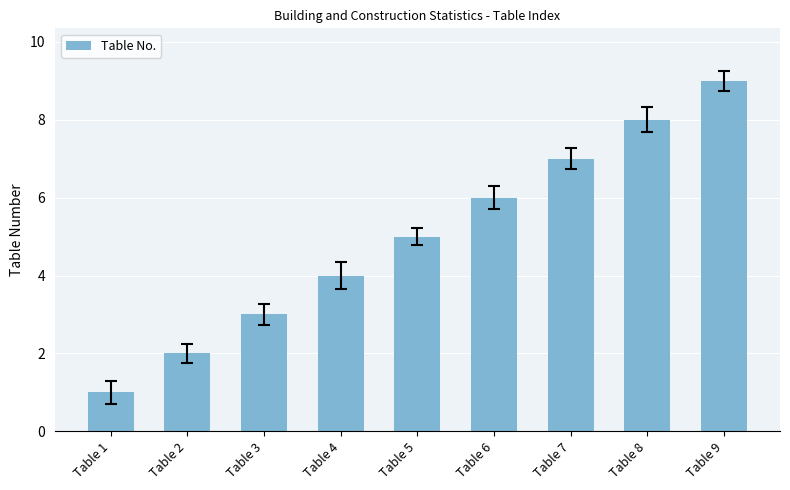

The value at Table 1 is 1. True or false?

True